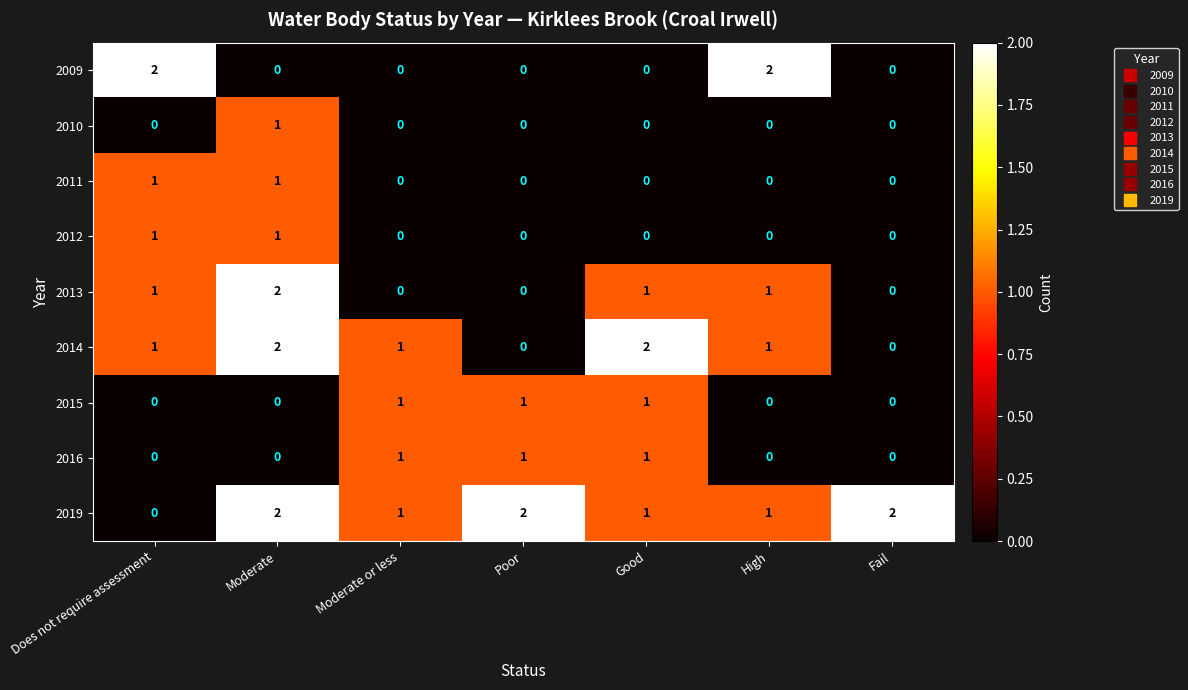

The value of 2014 at Good is 3. True or false?

False